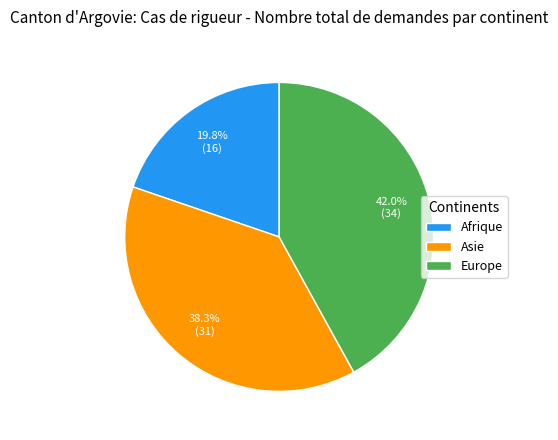

The Asie slice represents 24% of the pie. True or false?

False